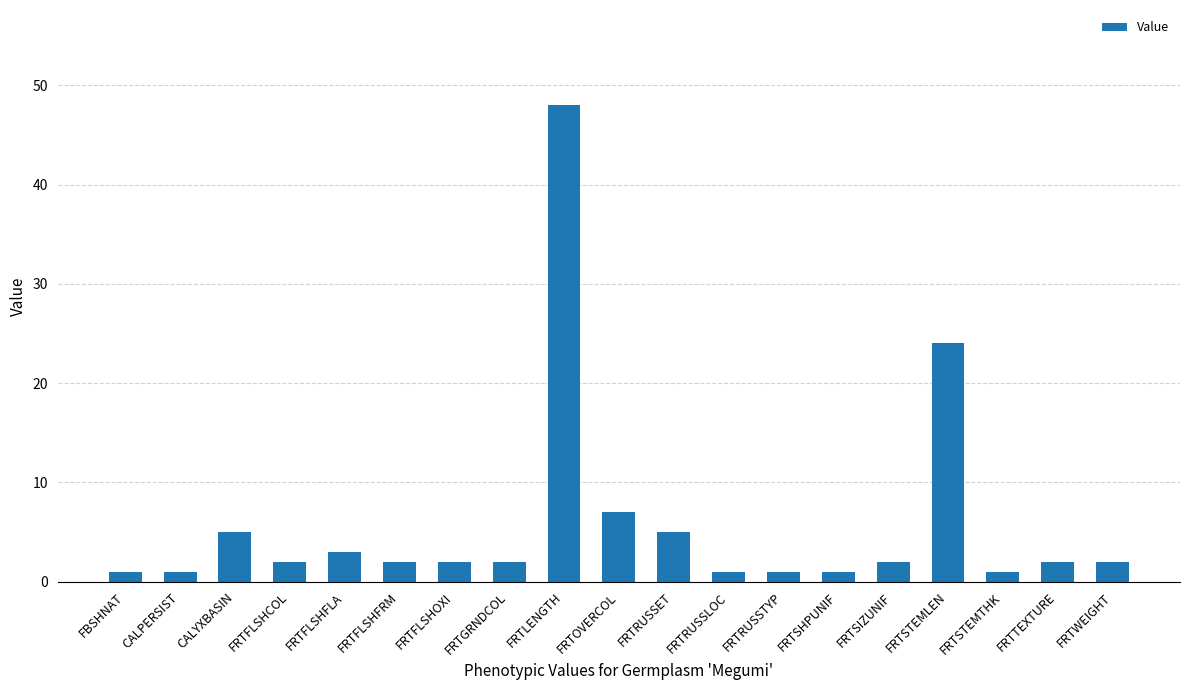

What is the maximum value shown in the chart?

48